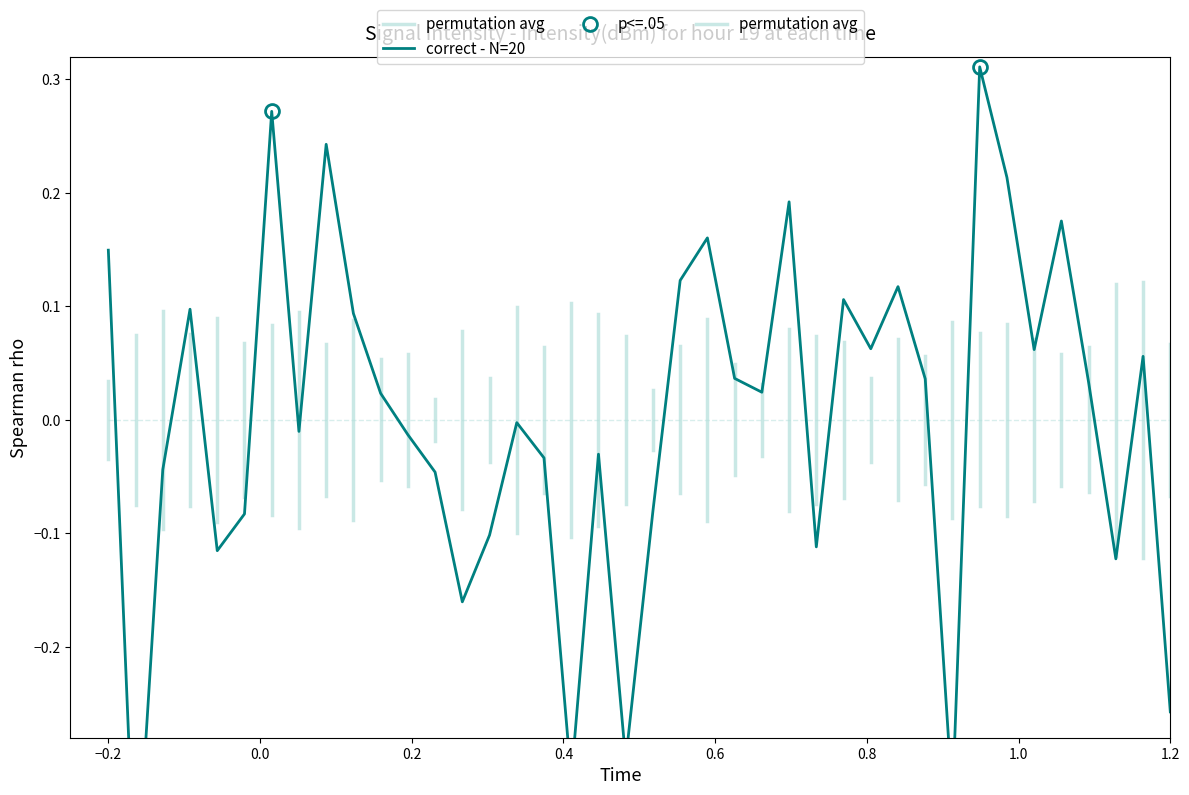

How many points are higher than both their immediate neighbors (excluding endpoints)?

12